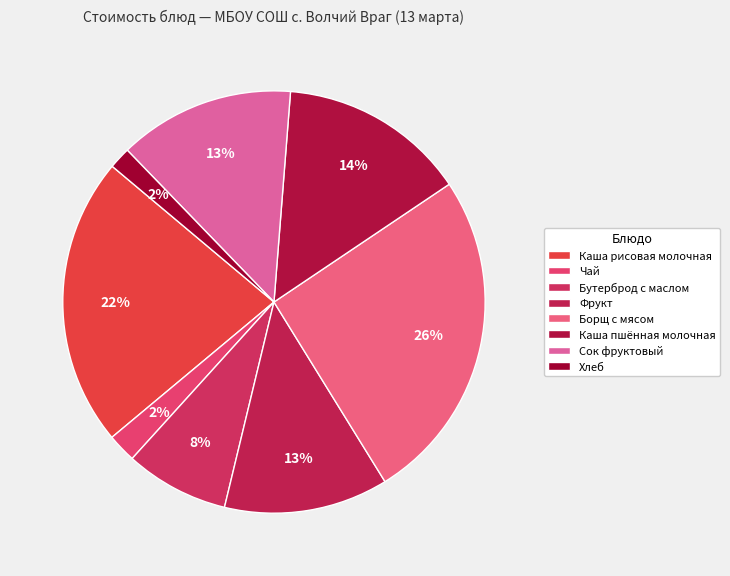

Count the number of slices in the pie.

8